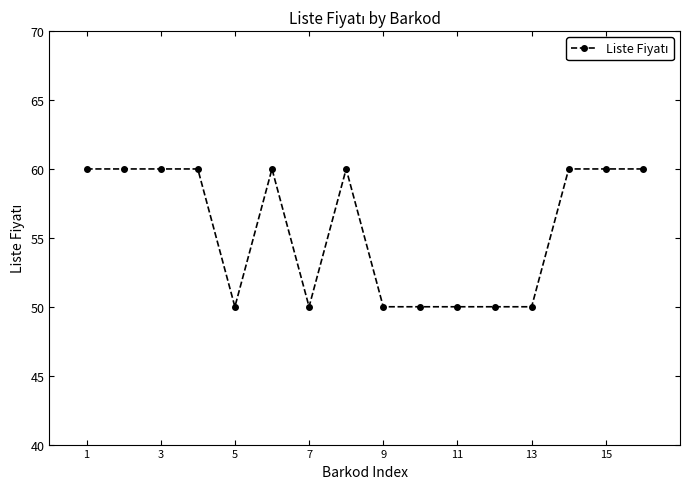

What is the value of the 9th point from the left?

50